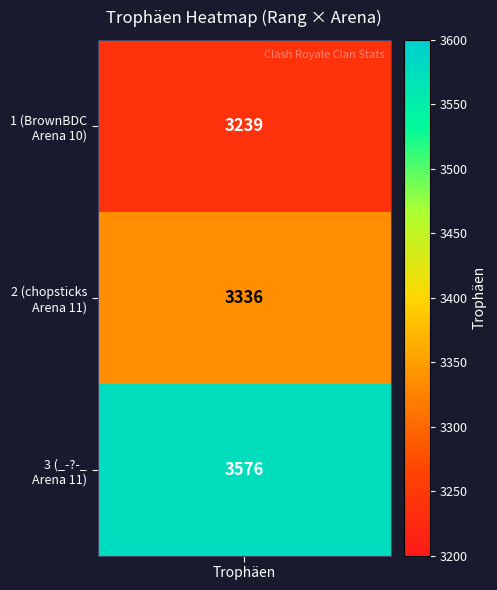

List the series in order of their overall mean, highest first.

Rang 3, Rang 2, Rang 1